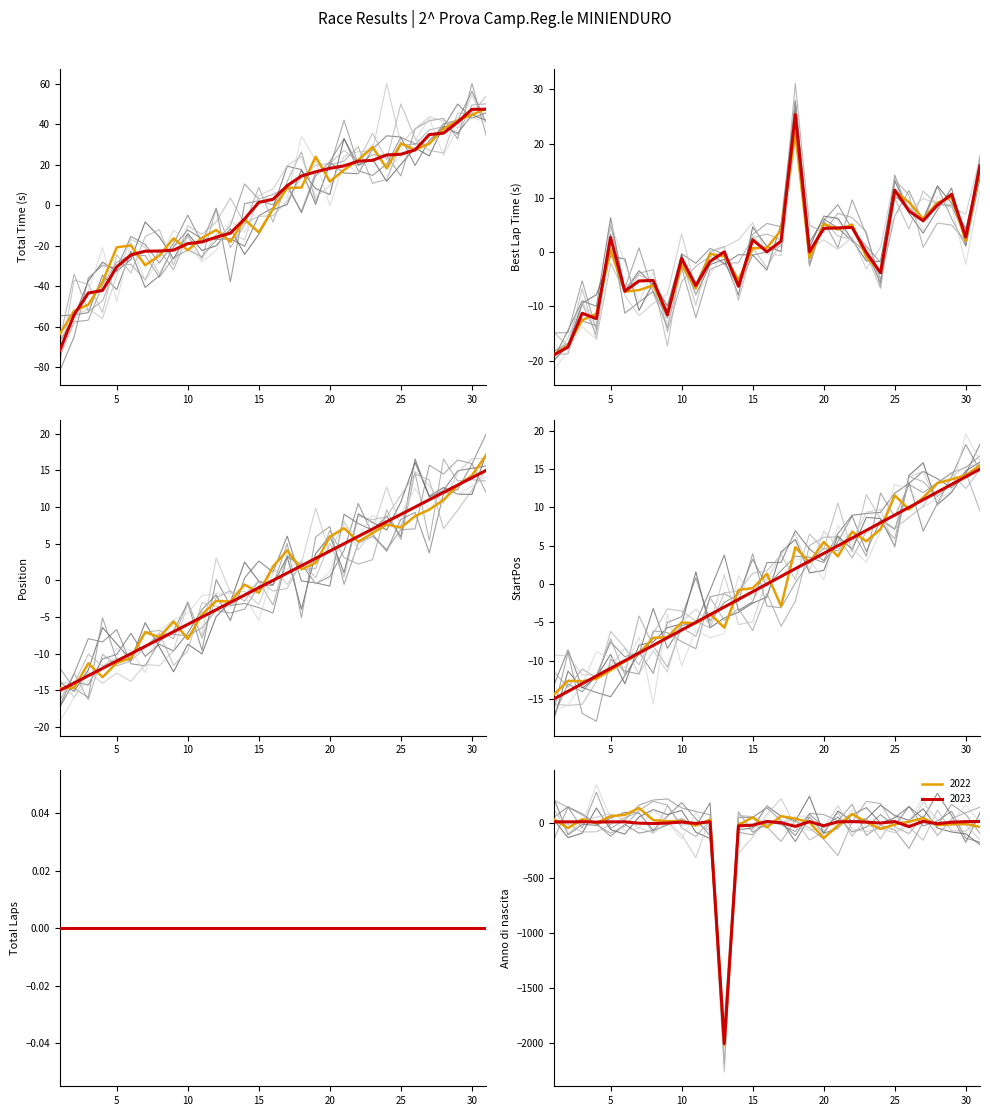

How many positive values does the StartPos series have?

15